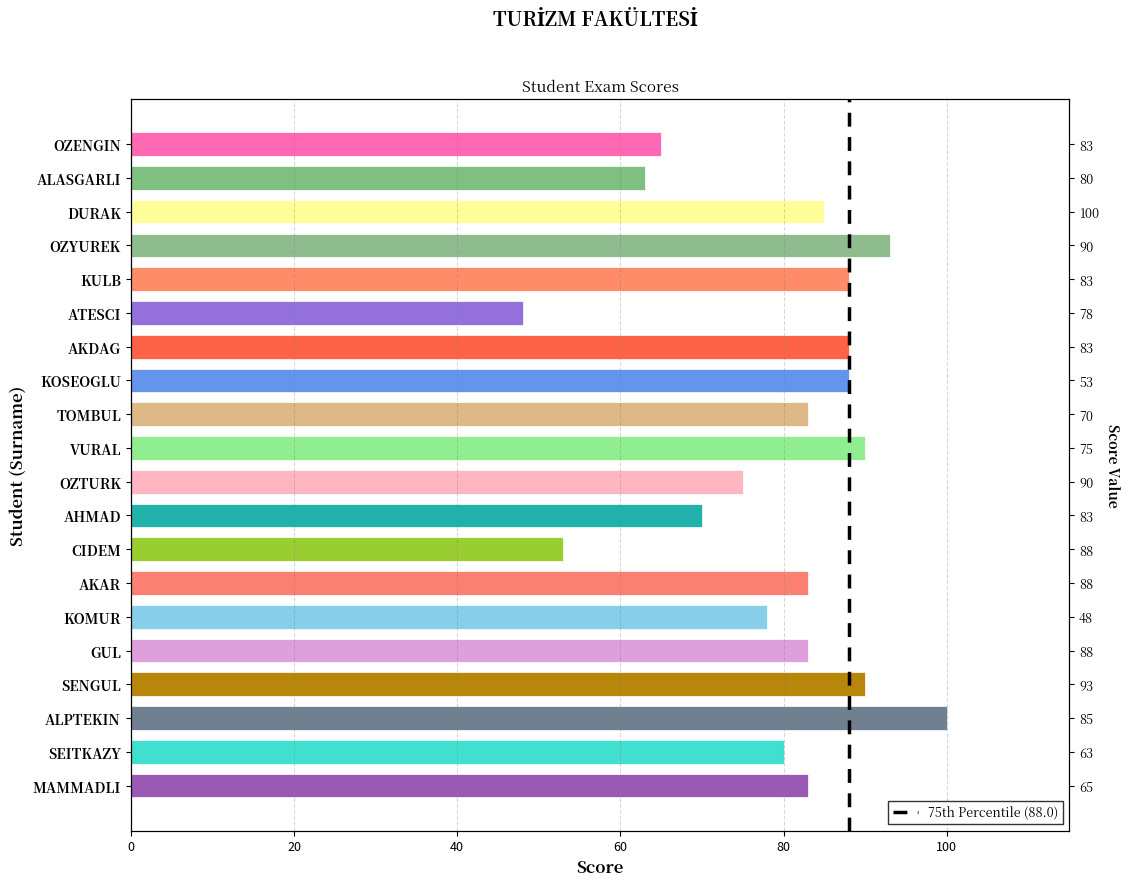

Is it true that the value at SENGUL is 90?

True